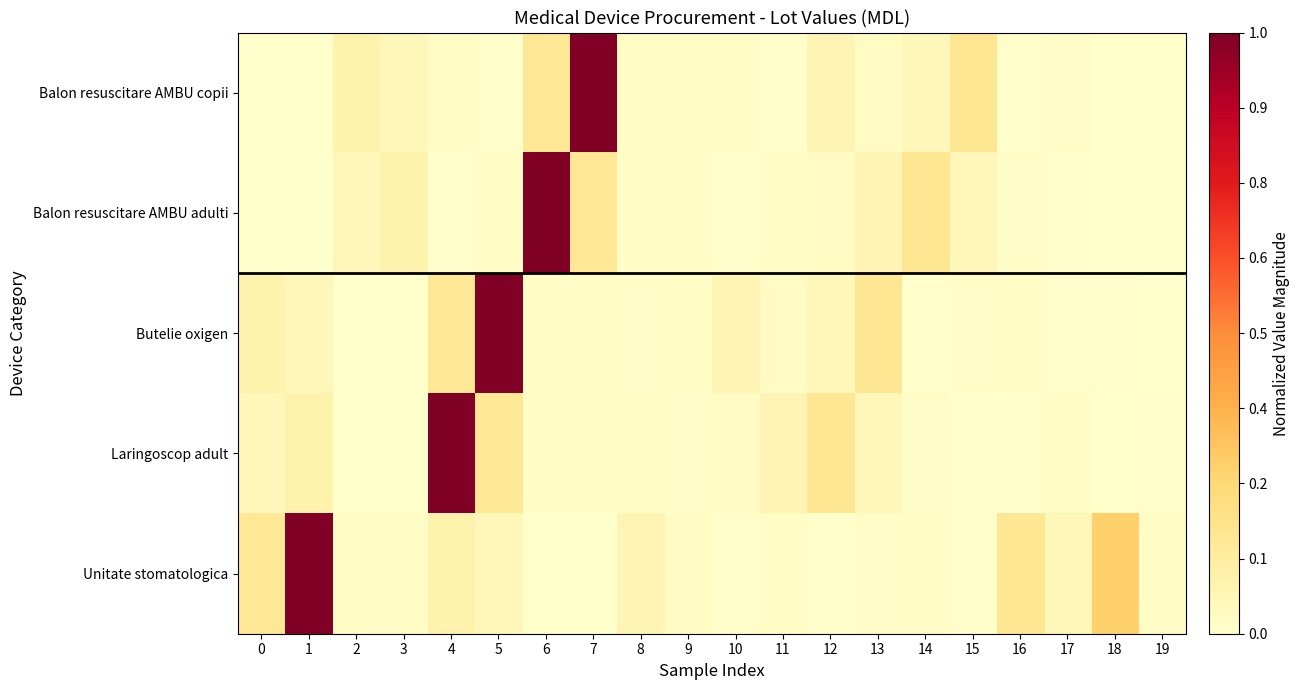

Count the number of categories in the chart.

20